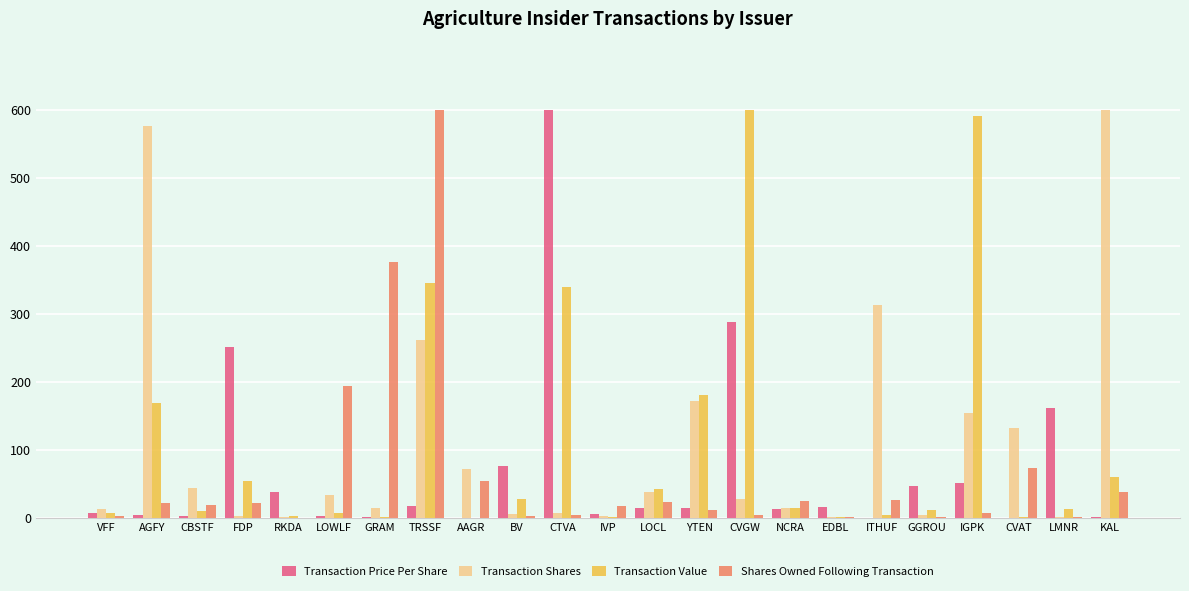

How many distinct data groups are displayed?

4